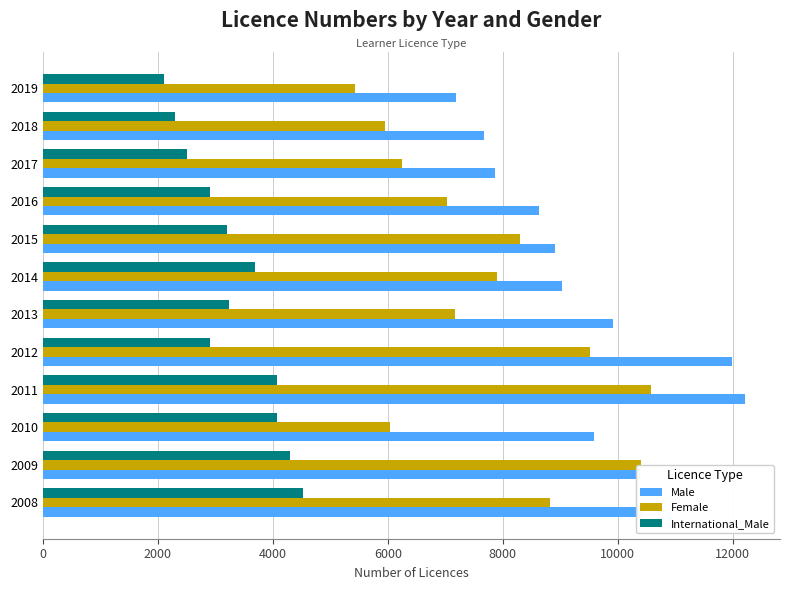

What are all the series names shown in the legend?

Male, Female, International_Male